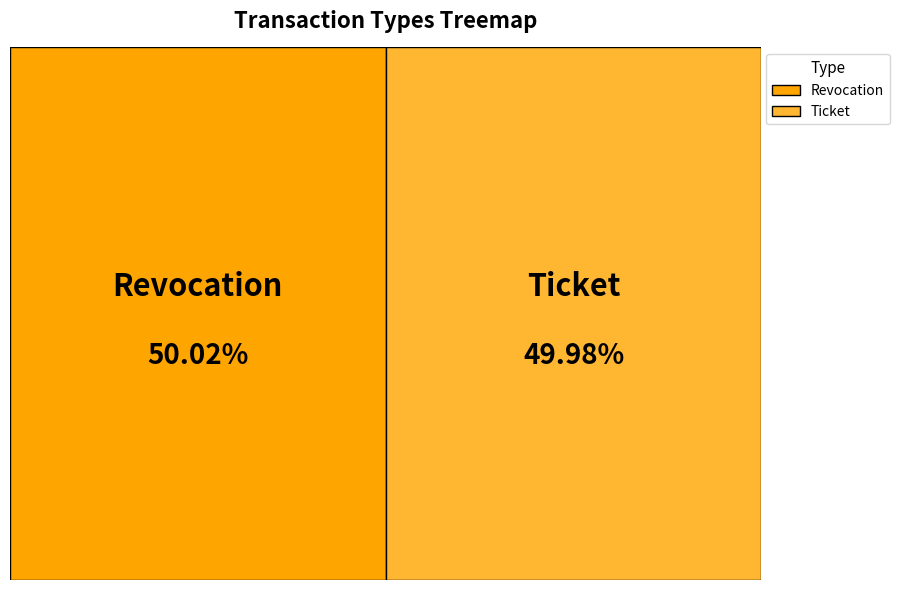

True or false: Ticket accounts for 50% of the total.

True